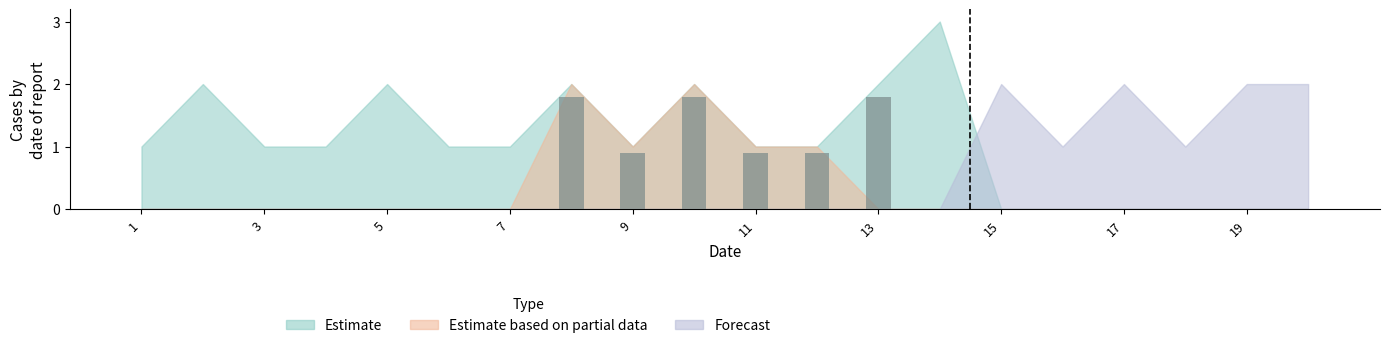

Are the bars grouped side by side (vs. stacked)?

No